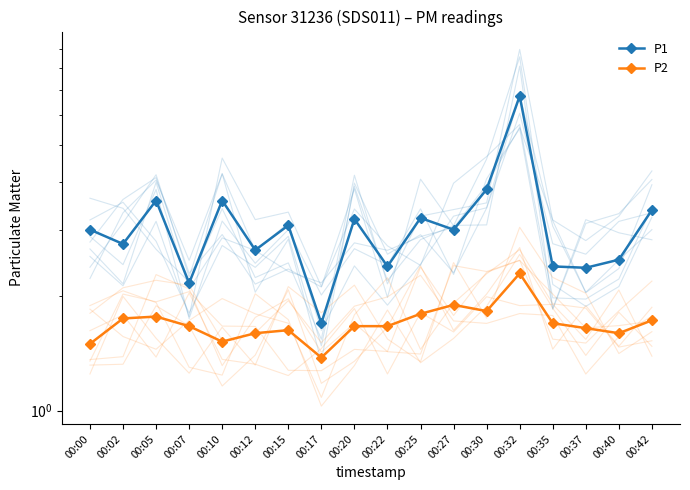

What is the value of the P1 point at the 7th from the left?

3.1